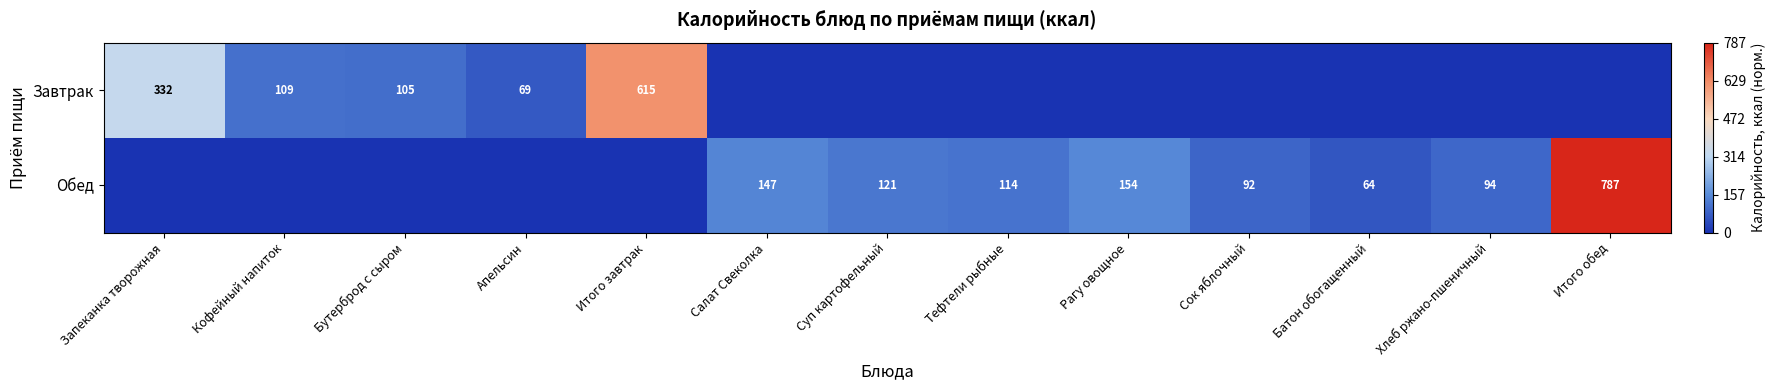

The value of Обед at Сок яблочный is 92. True or false?

True